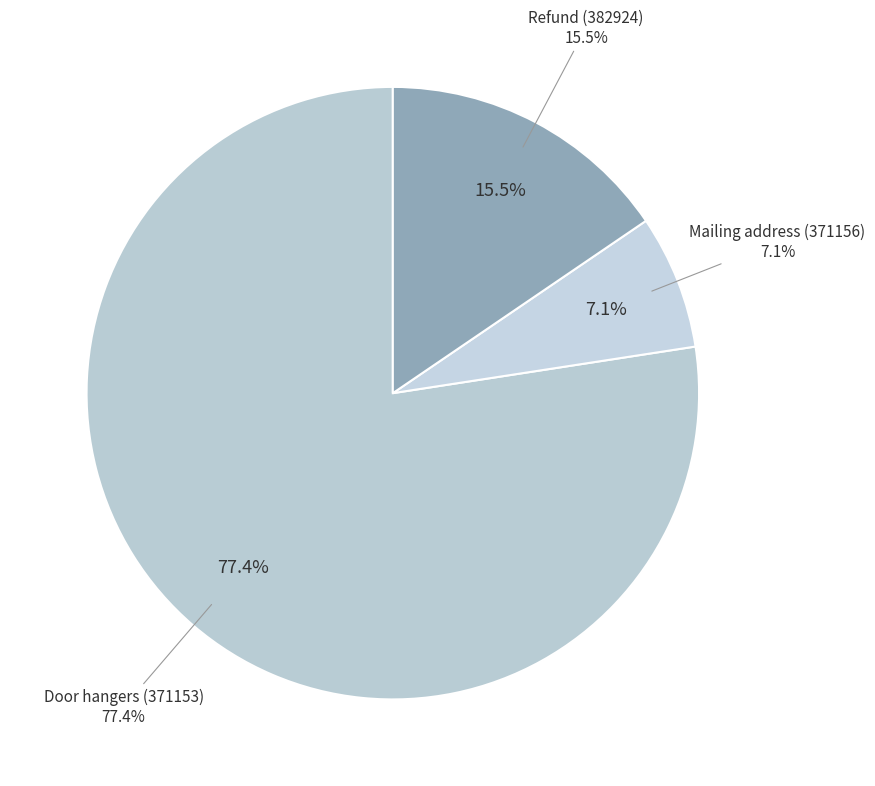

The Door hangers (371153) slice represents 82% of the pie. True or false?

False